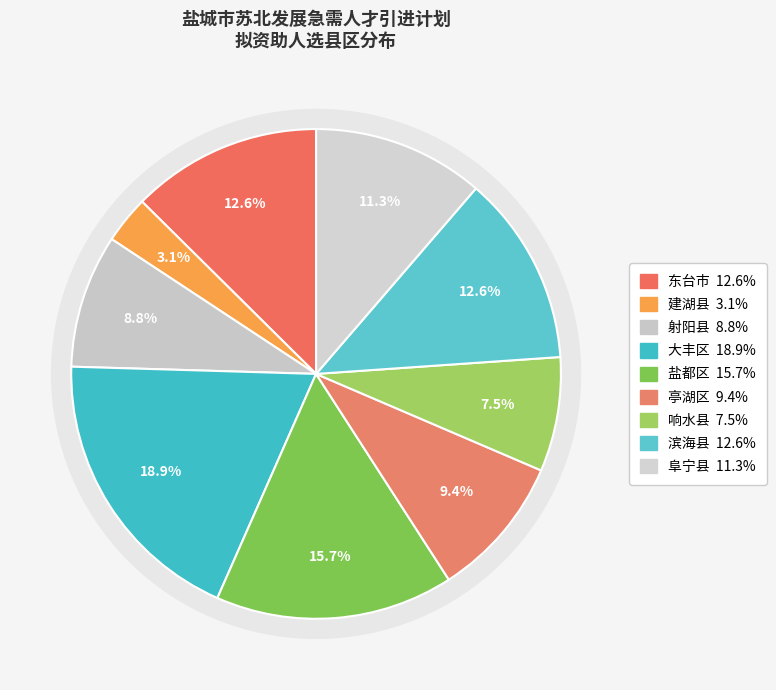

Is it true that 东台市 is 5% of the pie?

False